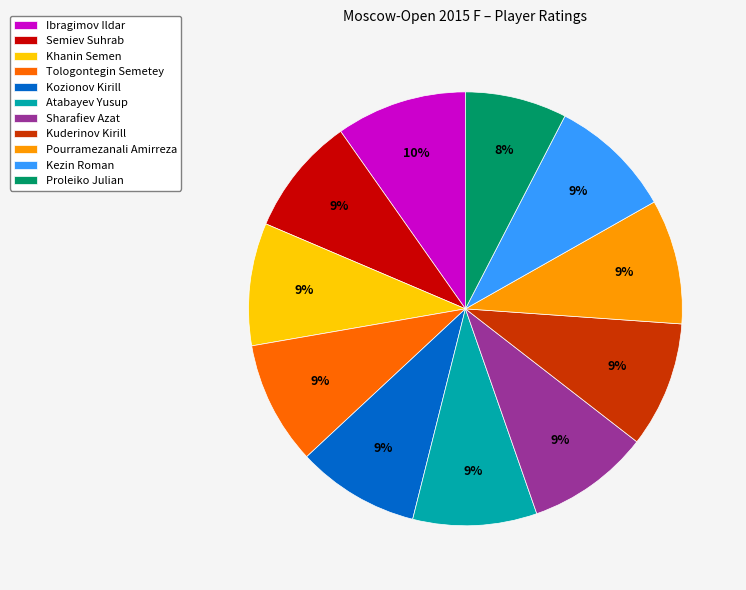

Does Kuderinov Kirill account for over 50% of the chart?

No